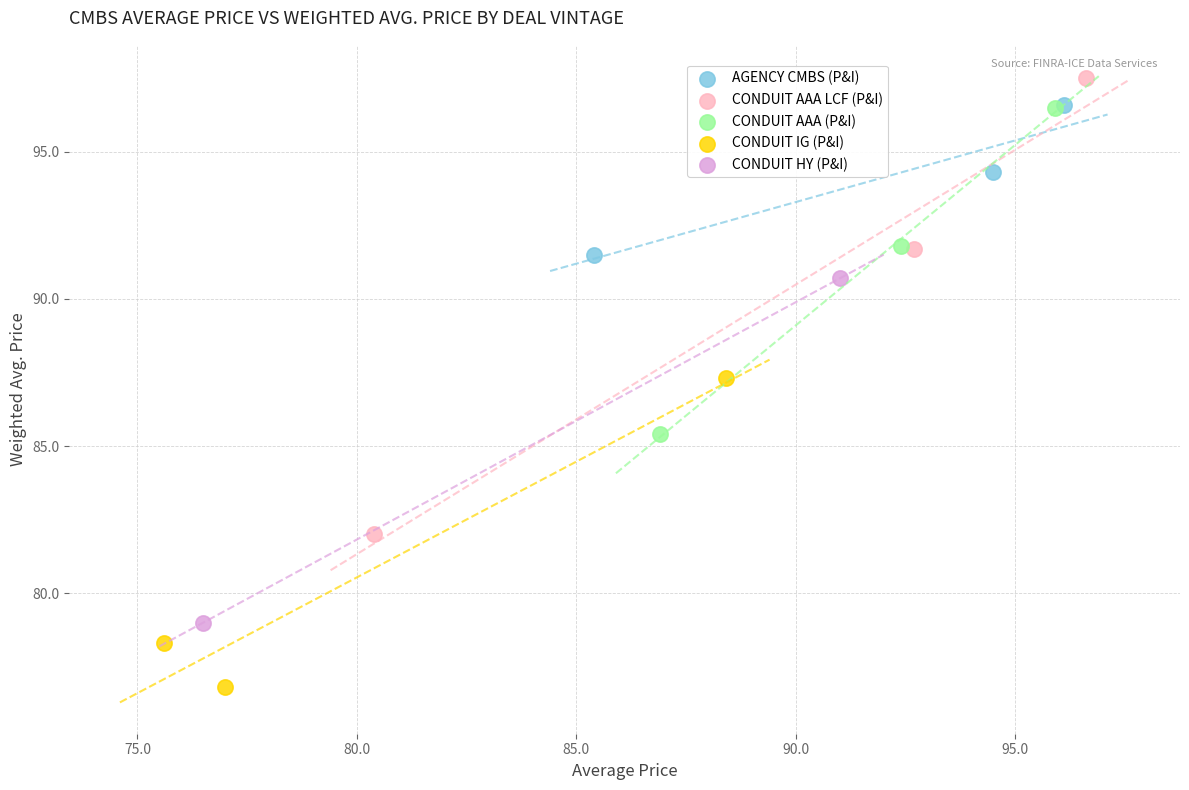

What are all the series names shown in the legend?

AGENCY CMBS (P&I), CONDUIT AAA LCF (P&I), CONDUIT AAA (P&I), CONDUIT IG (P&I), CONDUIT HY (P&I)